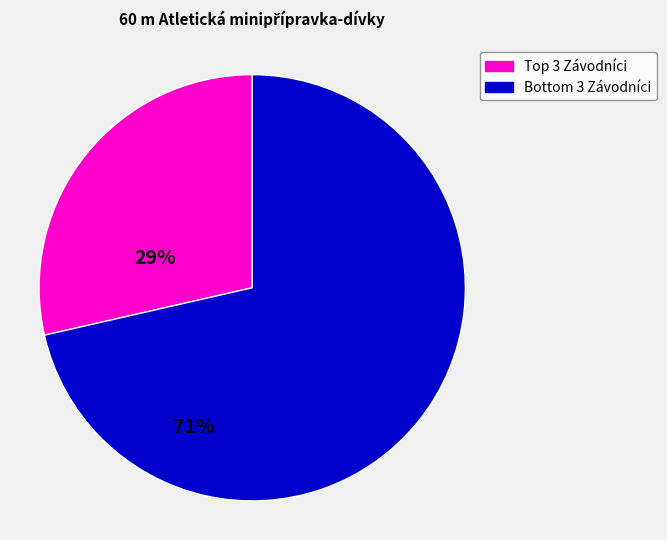

Rank the categories by value from lowest to highest.

Top 3 Závodníci, Bottom 3 Závodníci